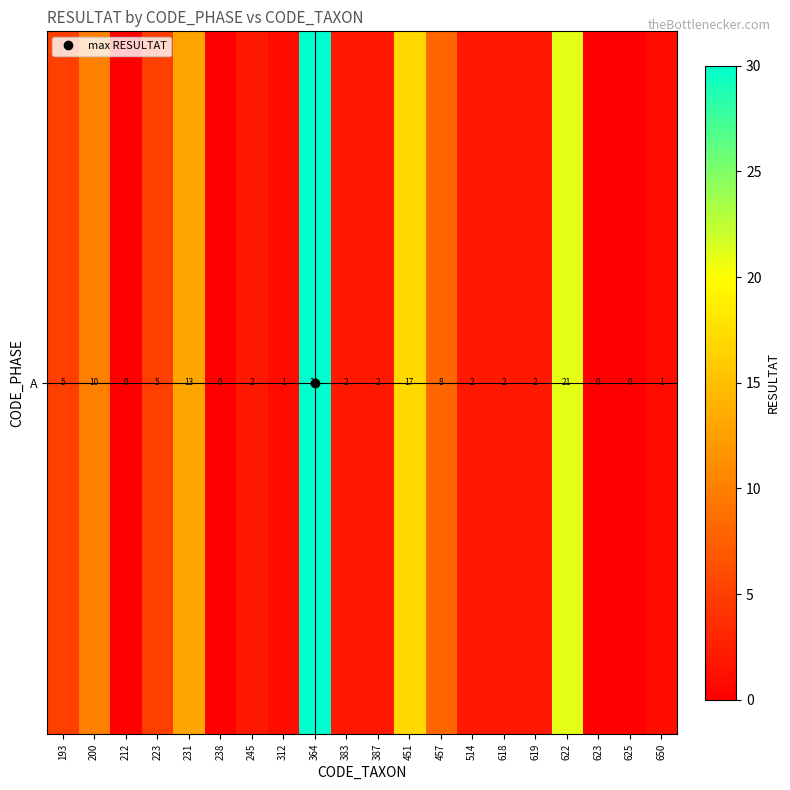

Reading left to right, what are all the values shown in this chart?

5	10	0	5	13	0	2	1	30	2	2	17	8	2	2	2	21	0	0	1